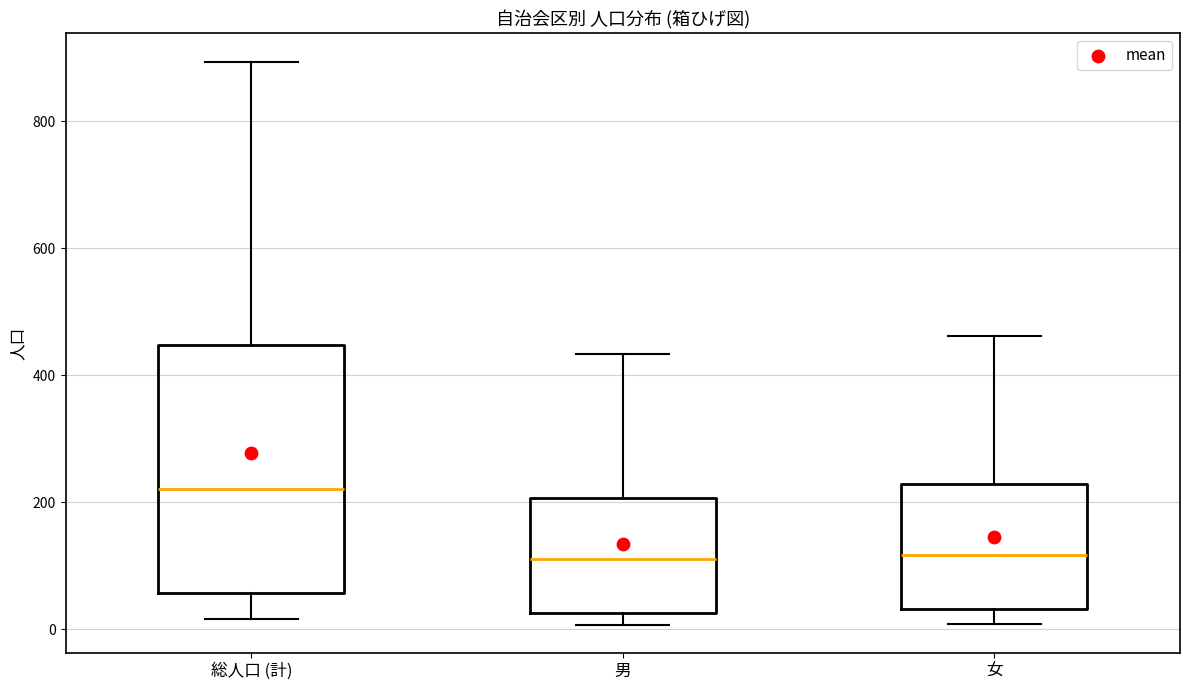

Where does the upper whisker of the box for 女 end on the y-axis? The values are not printed on the chart, so give them approximately, as read against the axis.

460